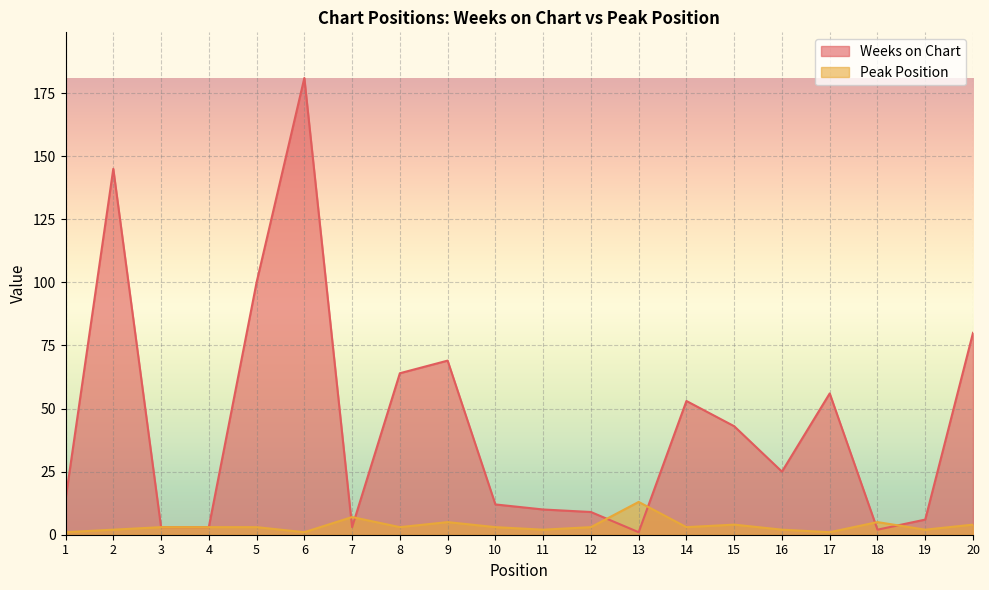

List the series in order of their overall mean, highest first.

Weeks on Chart, Peak Position